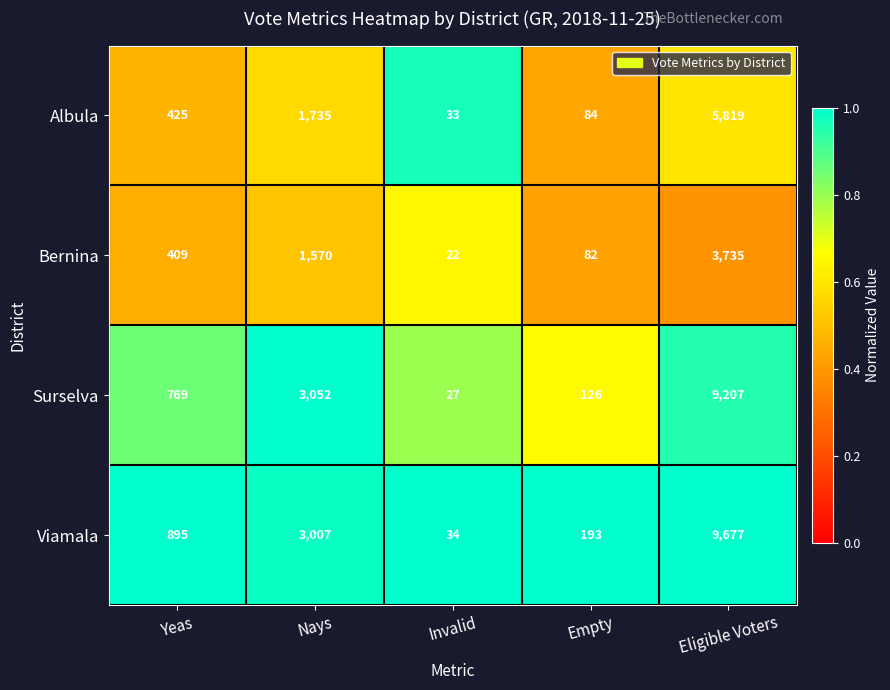

How many distinct data groups are displayed?

4